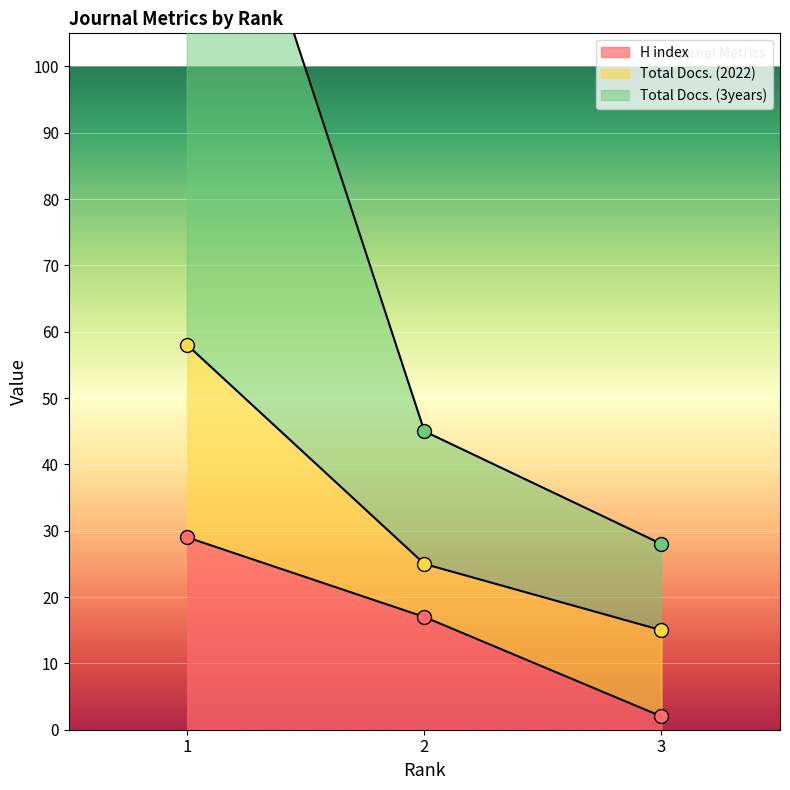

Which series has the largest Y range (max minus min)?

Total Docs. (3years)